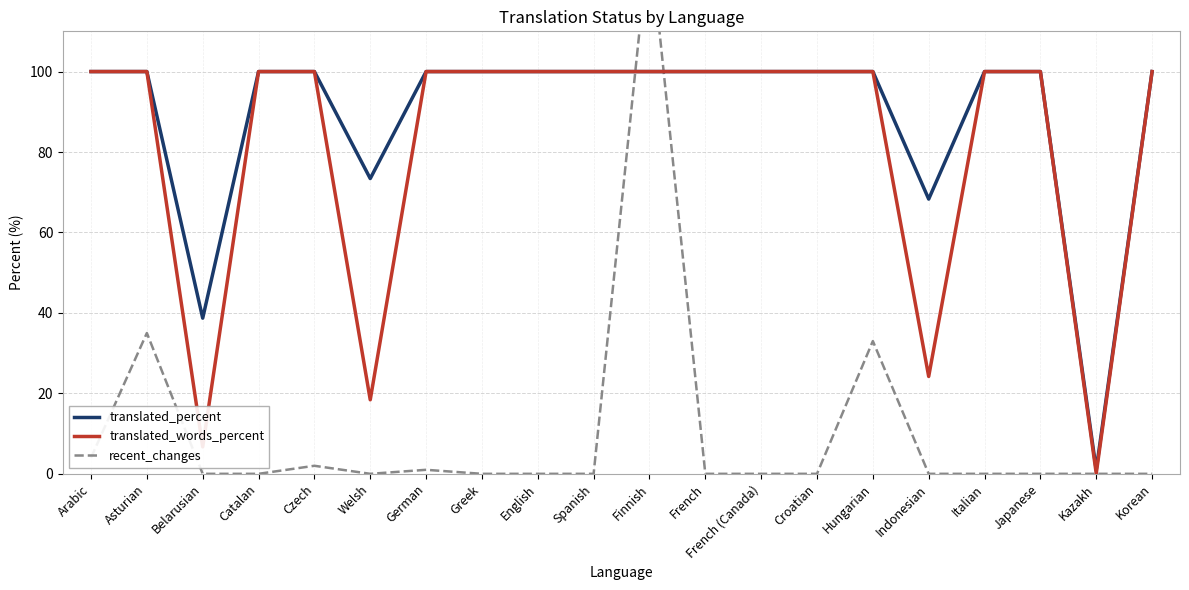

Reading right to left, what are all the values shown in this chart?

translated_percent: Korean=100.0	Kazakh=1.0	Japanese=100.0	Italian=100.0	Indonesian=68.3	Hungarian=100.0	Croatian=100.0	French (Canada)=100.0	French=100.0	Finnish=100.0	Spanish=100.0	English=100.0	Greek=100.0	German=100.0	Welsh=73.4	Czech=100.0	Catalan=100.0	Belarusian=38.7	Asturian=100.0	Arabic=100.0
translated_words_percent: Korean=100.0	Kazakh=0.1	Japanese=100.0	Italian=100.0	Indonesian=24.2	Hungarian=100.0	Croatian=100.0	French (Canada)=100.0	French=100.0	Finnish=100.0	Spanish=100.0	English=100.0	Greek=100.0	German=100.0	Welsh=18.4	Czech=100.0	Catalan=100.0	Belarusian=6.7	Asturian=100.0	Arabic=100.0
recent_changes: Korean=0.0	Kazakh=0.0	Japanese=0.0	Italian=0.0	Indonesian=0.0	Hungarian=33.0	Croatian=0.0	French (Canada)=0.0	French=0.0	Finnish=134.0	Spanish=0.0	English=0.0	Greek=0.0	German=1.0	Welsh=0.0	Czech=2.0	Catalan=0.0	Belarusian=0.0	Asturian=35.0	Arabic=4.0